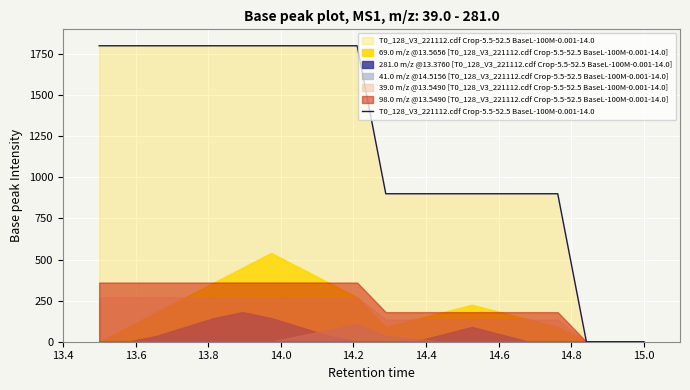

What is the maximum value for T0_128_V3_221112.cdf Crop-5.5-52.5 BaseL-100M-0.001-14.0?

1800.0